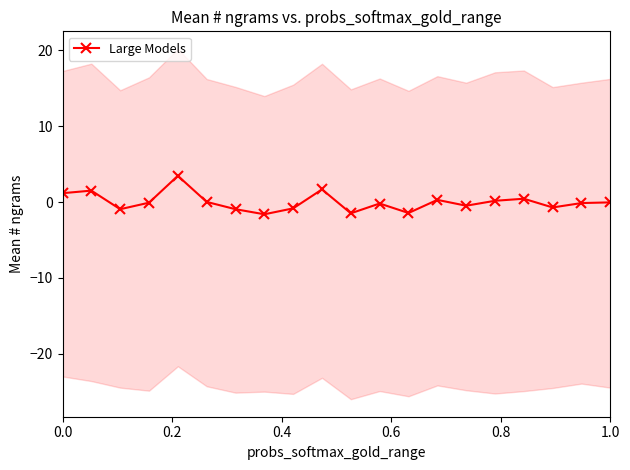

Reading left to right, what are all the values shown in this chart?

1.2	1.5	-0.9	-0.1	3.5	0.0	-0.9	-1.6	-0.8	1.7	-1.5	-0.2	-1.4	0.3	-0.5	0.2	0.4	-0.7	-0.1	-0.0